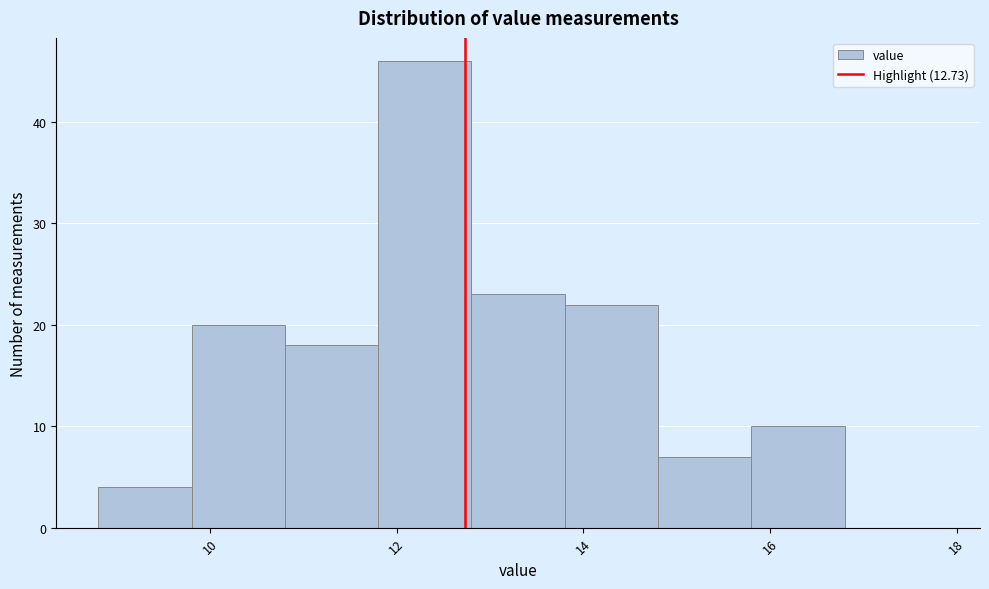

Reading left to right, list every bar in this chart as the range it spans on the x-axis followed by its height. The values are not printed on the chart, so give them approximately, as read against the axis.

8.8 to 9.8: 4
9.8 to 10.8: 20
10.8 to 11.8: 18
11.8 to 12.8: 46
12.8 to 13.8: 23
13.8 to 14.8: 22
14.8 to 15.8: 7
15.8 to 16.8: 10
16.8 to 17.8: 0